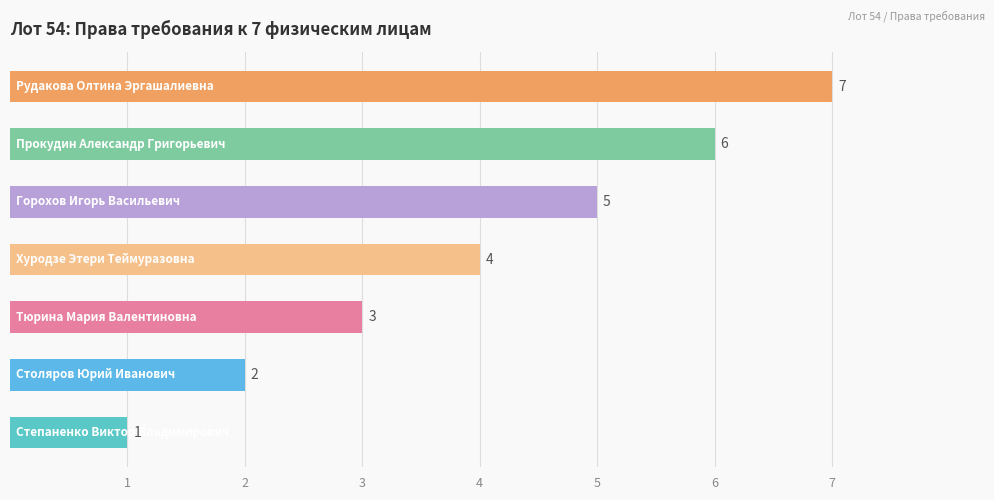

Are the bars horizontal?

Yes